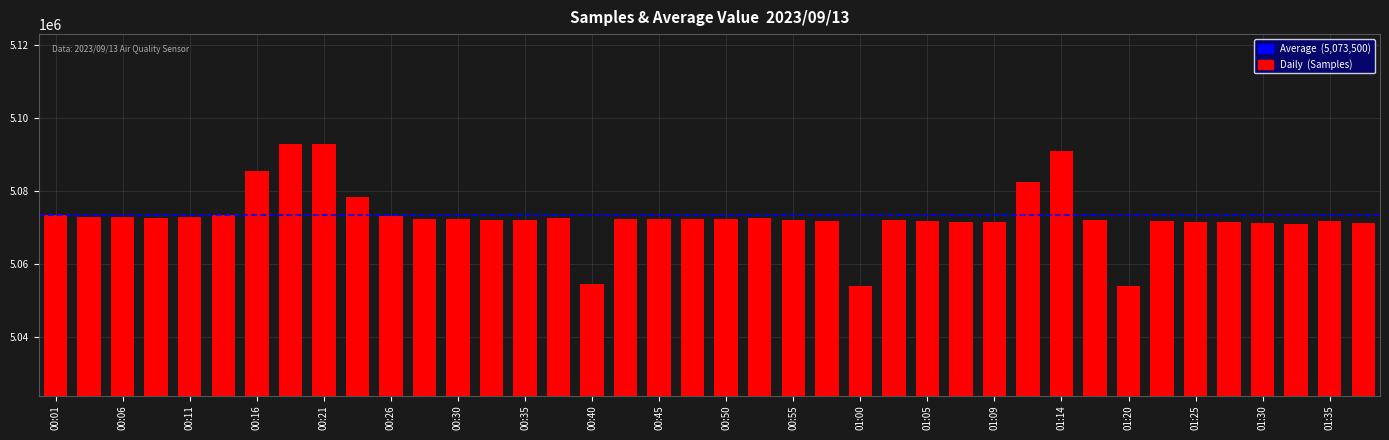

What is the difference between the second highest and second lowest values?

39005